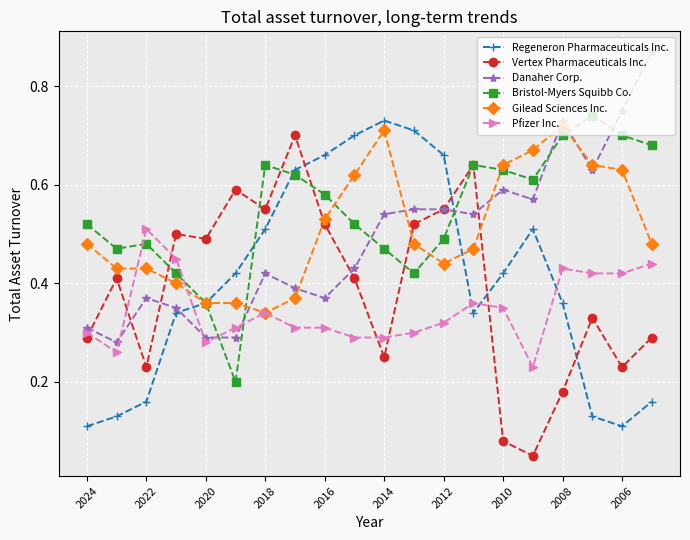

Count the Pfizer Inc. values in the range 0 to 1.

20